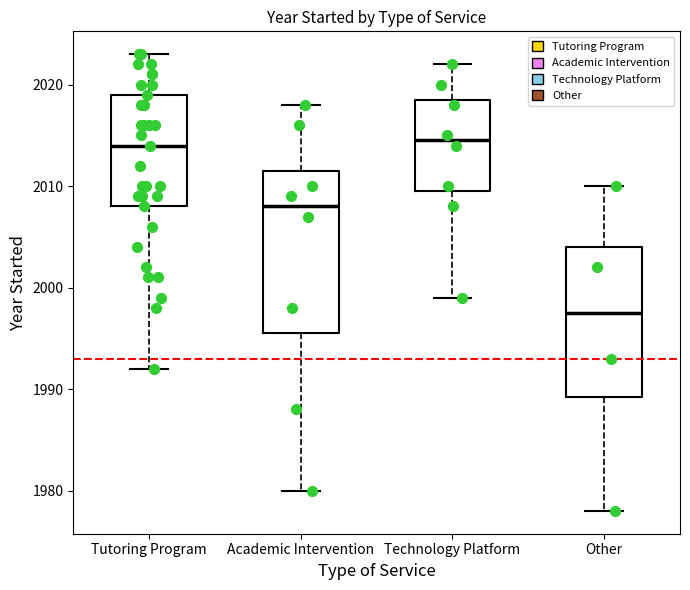

Where does the upper whisker of the box for Academic Intervention end on the y-axis? The values are not printed on the chart, so give them approximately, as read against the axis.

2018